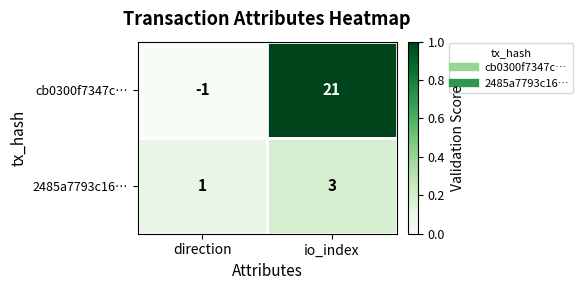

List the series in order of their peak value, highest first.

cb0300f7347c…, 2485a7793c16…